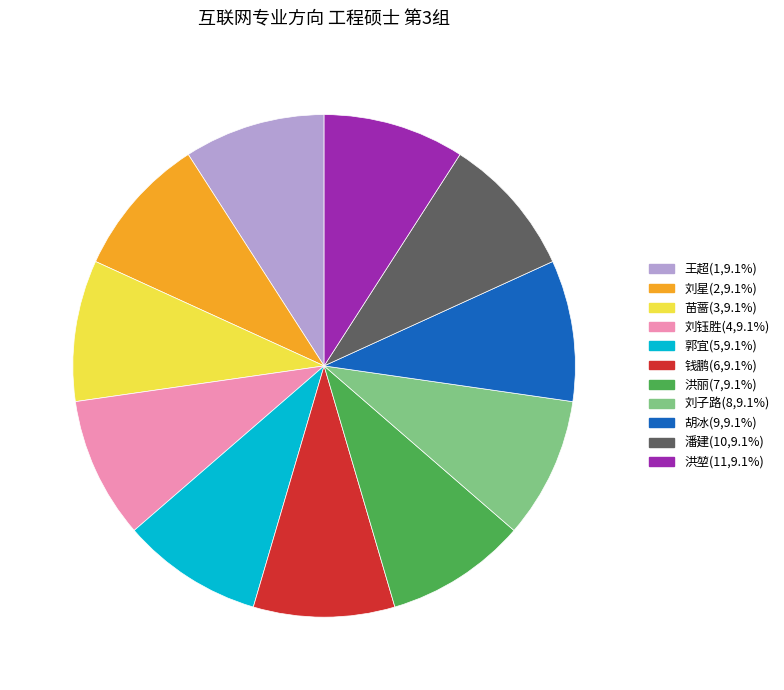

Does 苗蔷 account for over 50% of the chart?

No